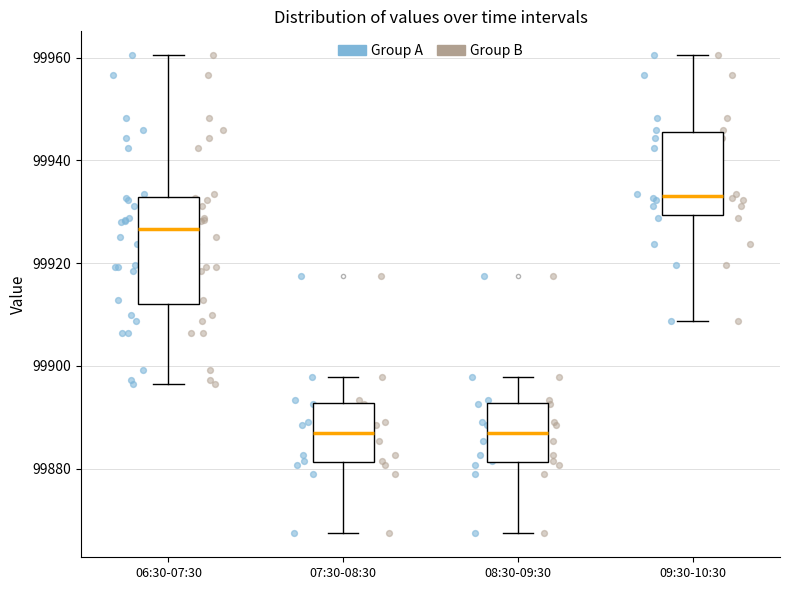

Which box is the tallest, from its lower edge to its upper edge?

06:30-07:30